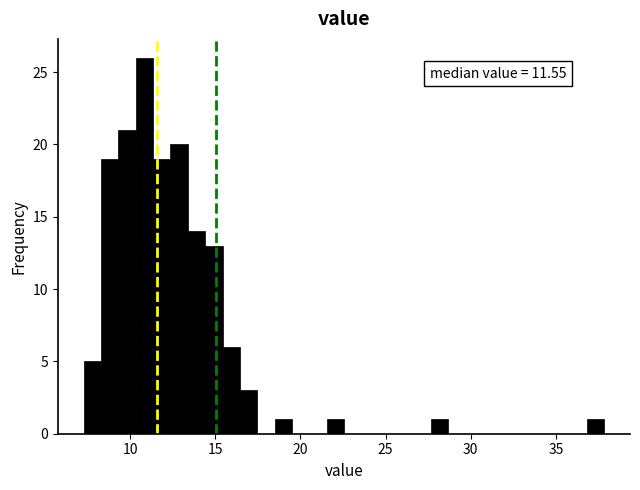

Around what value on the x-axis is the tallest bar? Give the approximate position of its centre, as read against the axis.

11.0